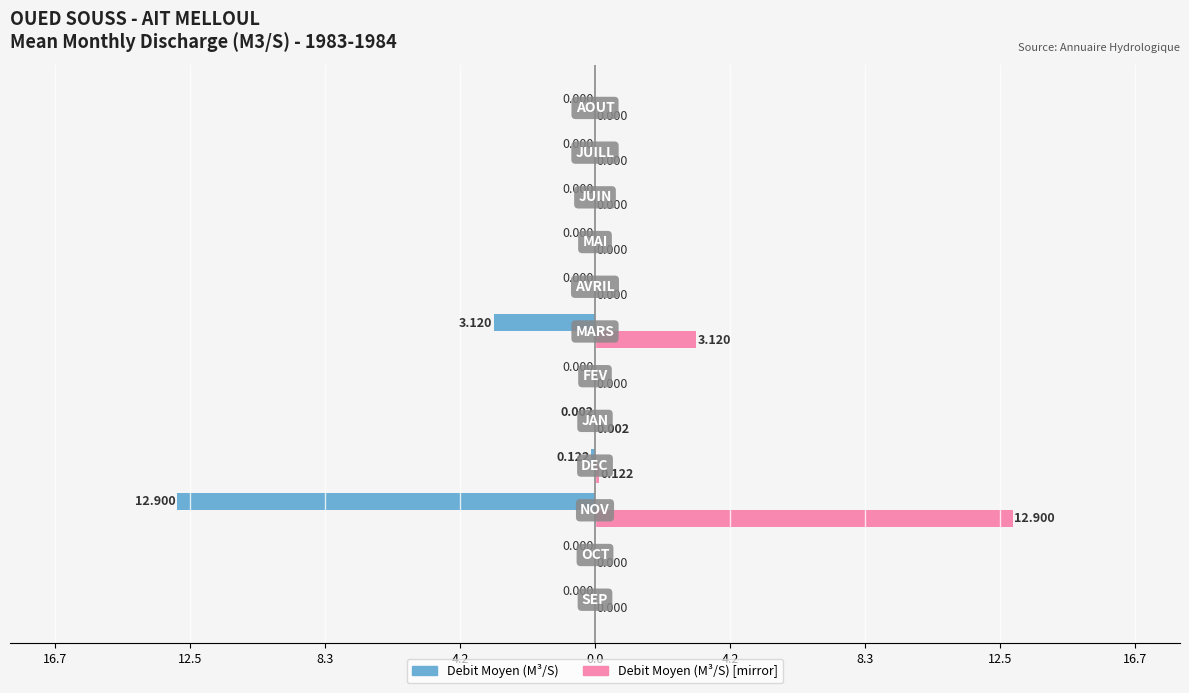

Is it true that Right (Debit Moyen) equals 0.0 at 0.0?

False